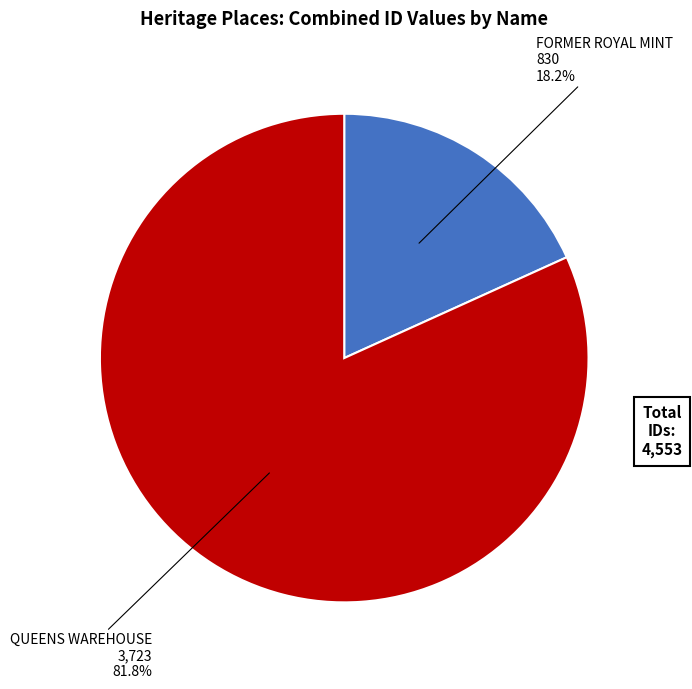

Does any single category account for the majority?

Yes